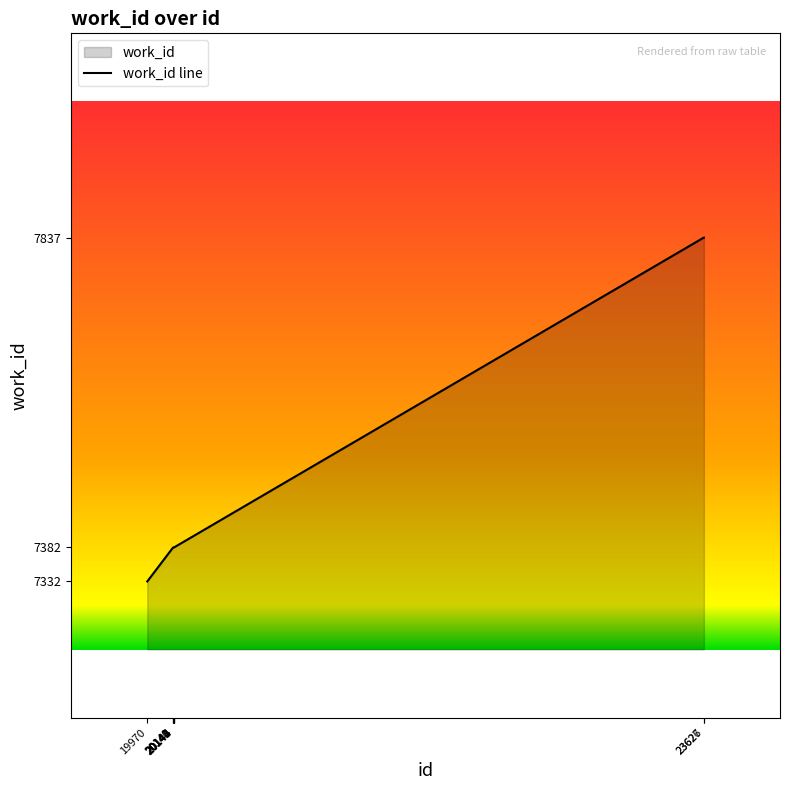

Is it true that the value at 20142 is 7382?

True